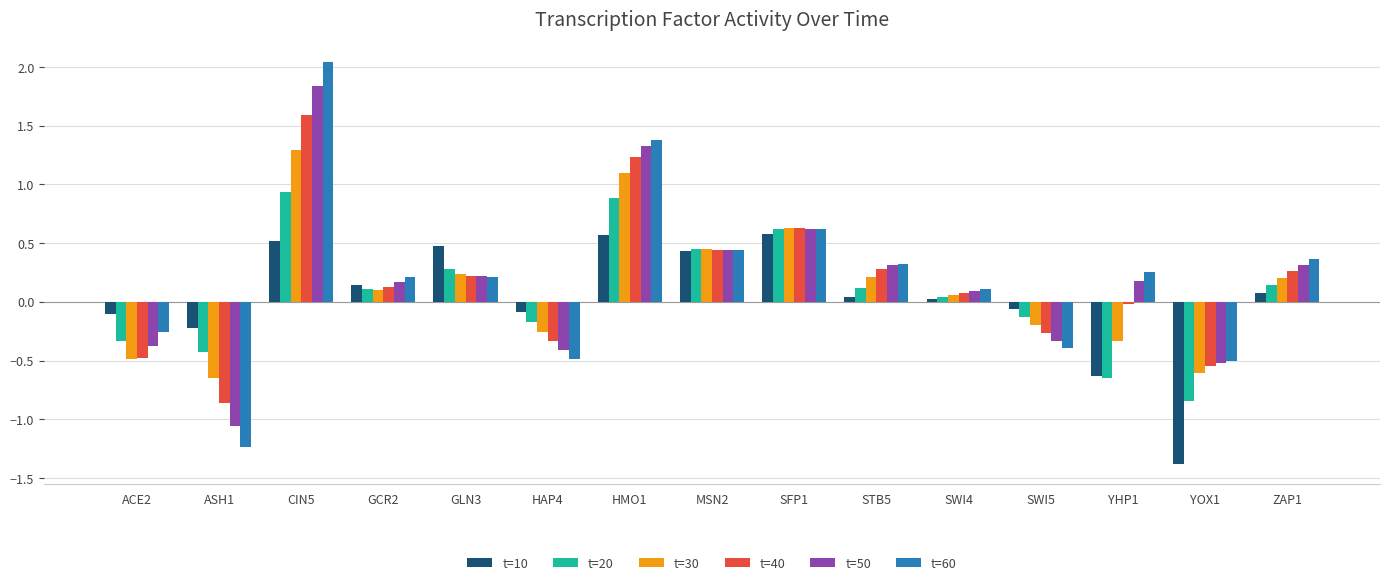

What is the difference between the second highest and second lowest values in the t=50 series?

1.8